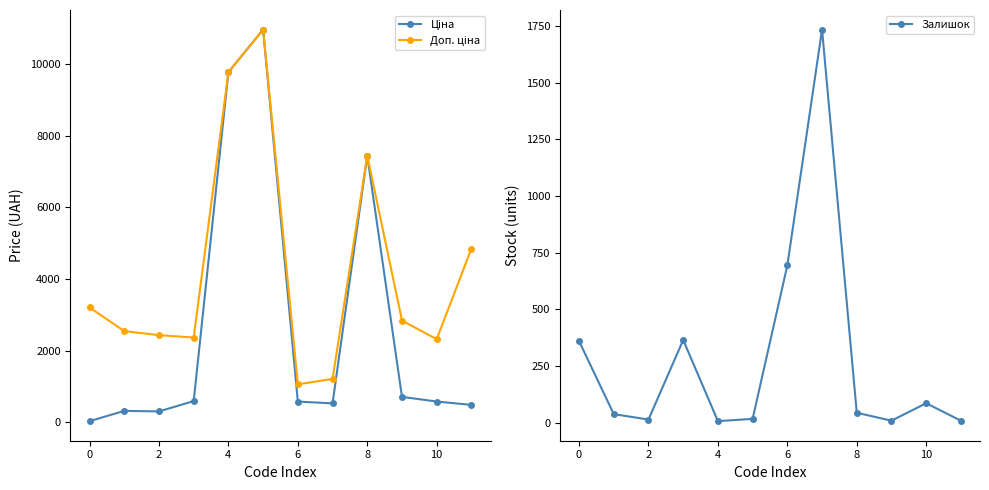

What is the greatest value displayed?

10964.4